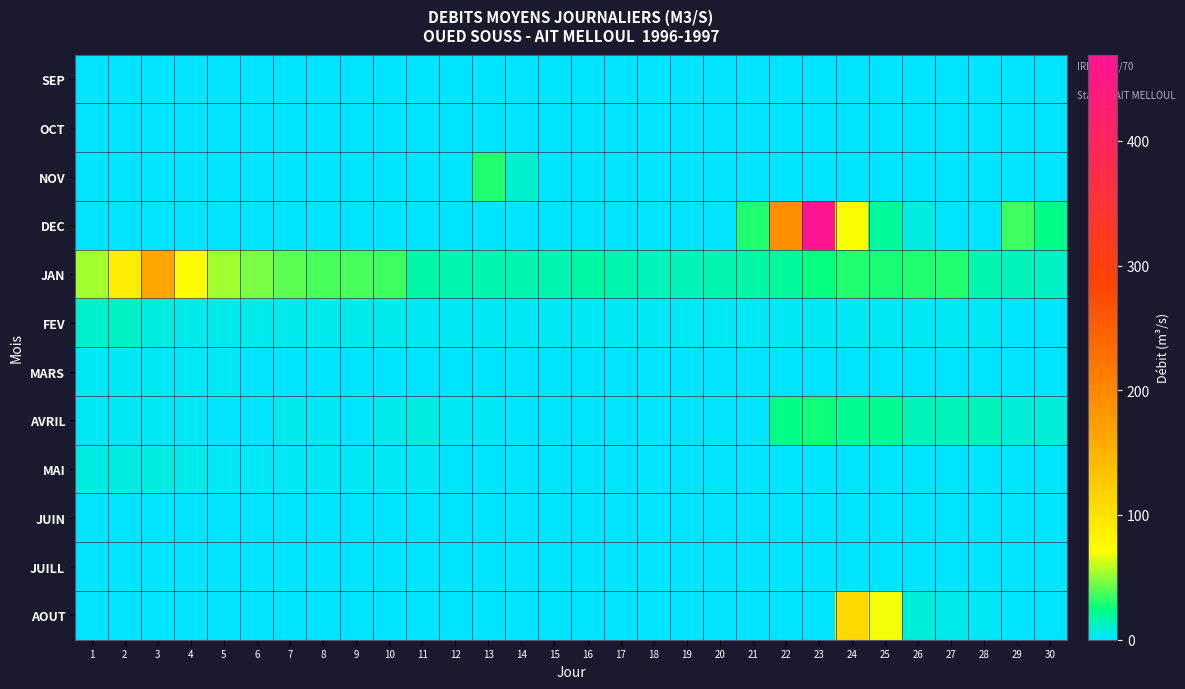

Reading left to right, transcribe all the data shown in this chart.

SEP: 1=0.0	2=0.0	3=0.0	4=0.0	5=0.0	6=0.0	7=0.0	8=0.0	9=0.0	10=0.0	11=0.0	12=0.0	13=0.0	14=0.0	15=0.0	16=0.0	17=0.0	18=0.0	19=0.0	20=0.0	21=0.0	22=0.0	23=0.0	24=0.0	25=0.0	26=0.0	27=0.0	28=0.0	29=0.0	30=0.0
OCT: 1=0.0	2=0.0	3=0.0	4=0.0	5=0.0	6=0.0	7=0.0	8=0.0	9=0.0	10=0.0	11=0.0	12=0.0	13=0.0	14=0.0	15=0.0	16=0.0	17=0.0	18=0.0	19=0.0	20=0.0	21=0.0	22=0.0	23=0.0	24=0.0	25=0.0	26=0.0	27=0.0	28=0.0	29=0.0	30=0.0
NOV: 1=0.0	2=0.0	3=0.0	4=0.0	5=0.0	6=0.0	7=0.0	8=0.0	9=0.0	10=0.0	11=0.0	12=0.0	13=29.5	14=9.7	15=1.1	16=0.2	17=0.0	18=0.0	19=0.0	20=0.0	21=0.0	22=0.0	23=0.0	24=0.0	25=0.0	26=0.0	27=0.0	28=0.0	29=0.0	30=0.0
DEC: 1=0.0	2=0.0	3=0.0	4=0.0	5=0.0	6=0.0	7=0.0	8=0.0	9=0.0	10=0.0	11=0.0	12=0.0	13=0.0	14=0.0	15=0.0	16=0.0	17=0.0	18=0.0	19=0.4	20=0.0	21=30.5	22=194.0	23=469.0	24=70.2	25=18.8	26=6.0	27=1.1	28=1.1	29=35.8	30=22.6
JAN: 1=53.4	2=88.2	3=162.0	4=74.2	5=53.2	6=45.9	7=41.1	8=37.3	9=36.8	10=34.9	11=17.3	12=15.1	13=15.0	14=14.7	15=16.0	16=18.0	17=15.0	18=13.3	19=13.9	20=15.5	21=18.3	22=18.5	23=25.1	24=29.4	25=29.3	26=30.0	27=29.5	28=15.6	29=13.4	30=11.7
FEV: 1=10.7	2=11.0	3=5.8	4=5.0	5=4.4	6=4.2	7=4.0	8=4.0	9=4.0	10=3.8	11=3.5	12=3.5	13=3.3	14=3.3	15=3.3	16=3.3	17=3.2	18=3.1	19=3.1	20=2.9	21=2.9	22=2.7	23=2.7	24=2.5	25=2.5	26=2.5	27=2.5	28=2.4	29=0.0	30=0.0
MARS: 1=2.3	2=2.3	3=2.1	4=1.9	5=1.9	6=1.8	7=1.8	8=1.8	9=1.8	10=1.7	11=1.6	12=1.5	13=1.1	14=1.1	15=0.9	16=0.9	17=0.9	18=0.8	19=0.8	20=0.6	21=0.6	22=0.5	23=0.5	24=0.5	25=0.5	26=0.5	27=0.5	28=0.5	29=0.5	30=0.5
AVRIL: 1=2.0	2=3.3	3=2.1	4=1.9	5=1.8	6=1.6	7=3.8	8=2.9	9=1.6	10=4.5	11=7.2	12=3.3	13=2.2	14=1.6	15=1.6	16=1.4	17=1.4	18=1.4	19=1.3	20=1.6	21=1.6	22=22.1	23=25.9	24=20.4	25=21.0	26=14.6	27=14.3	28=13.9	29=9.2	30=7.4
MAI: 1=6.8	2=6.5	3=6.4	4=3.9	5=2.7	6=2.5	7=2.5	8=2.4	9=2.1	10=1.9	11=1.9	12=1.8	13=1.8	14=1.8	15=1.7	16=1.6	17=1.6	18=1.4	19=1.2	20=1.2	21=1.1	22=1.1	23=1.1	24=1.1	25=1.1	26=1.1	27=1.1	28=1.1	29=0.9	30=0.9
JUIN: 1=0.9	2=0.9	3=0.9	4=0.9	5=0.9	6=0.8	7=0.8	8=0.7	9=0.0	10=0.0	11=0.0	12=0.0	13=0.0	14=0.0	15=0.0	16=0.0	17=0.0	18=0.0	19=0.0	20=0.0	21=0.0	22=0.0	23=0.0	24=0.0	25=0.0	26=0.0	27=0.0	28=0.0	29=0.0	30=0.0
JUILL: 1=0.0	2=0.0	3=0.0	4=0.0	5=0.0	6=0.0	7=0.0	8=0.0	9=0.0	10=0.0	11=0.0	12=0.0	13=0.0	14=0.0	15=0.0	16=0.0	17=0.0	18=0.0	19=0.0	20=0.0	21=0.0	22=0.0	23=0.0	24=0.0	25=0.0	26=0.0	27=0.0	28=0.0	29=0.0	30=0.0
AOUT: 1=0.0	2=0.0	3=0.0	4=0.0	5=0.0	6=0.0	7=0.0	8=0.0	9=0.0	10=0.0	11=0.0	12=0.0	13=0.0	14=0.0	15=0.0	16=0.0	17=0.0	18=0.0	19=0.0	20=0.0	21=0.0	22=0.0	23=0.0	24=111.0	25=68.3	26=8.1	27=4.1	28=2.1	29=1.6	30=1.4